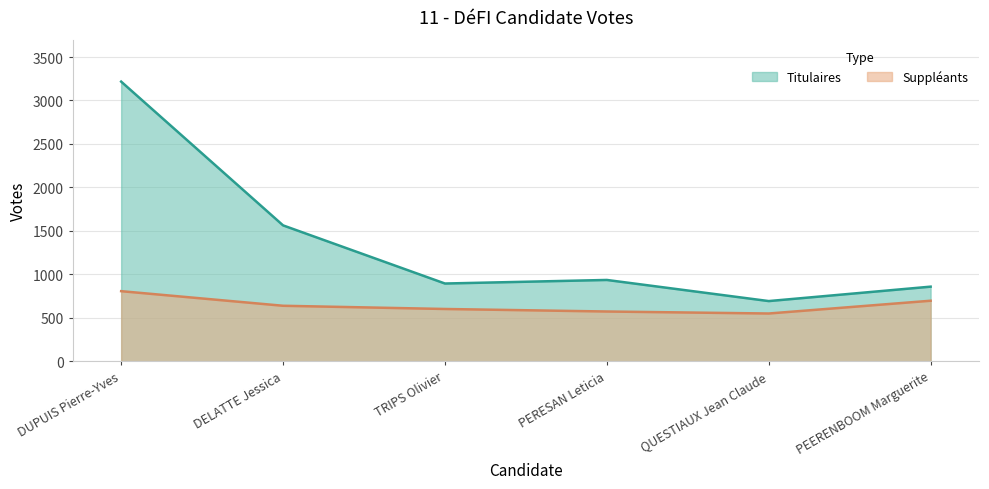

What is the average value of the Titulaires series?

1360